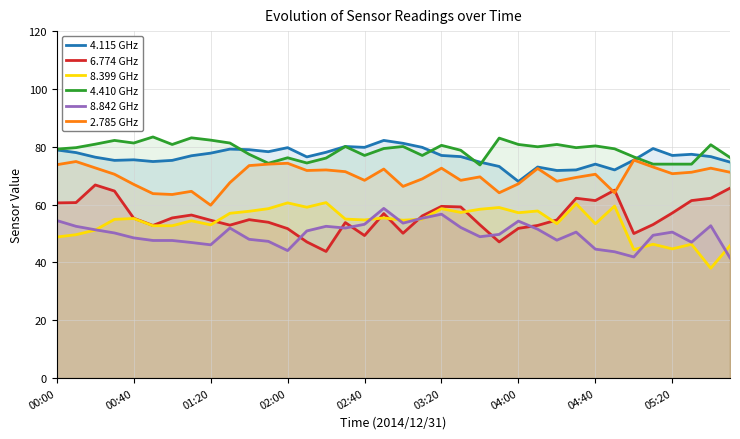

Which series has the largest total across all categories?

4.410 GHz